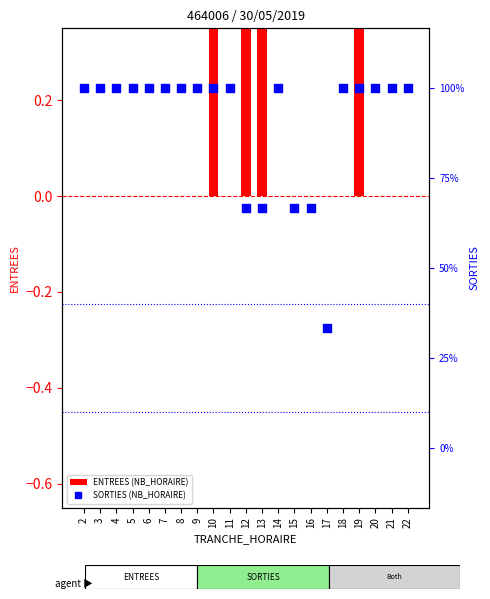

What are all the series names shown in the legend?

ENTREES, SORTIES